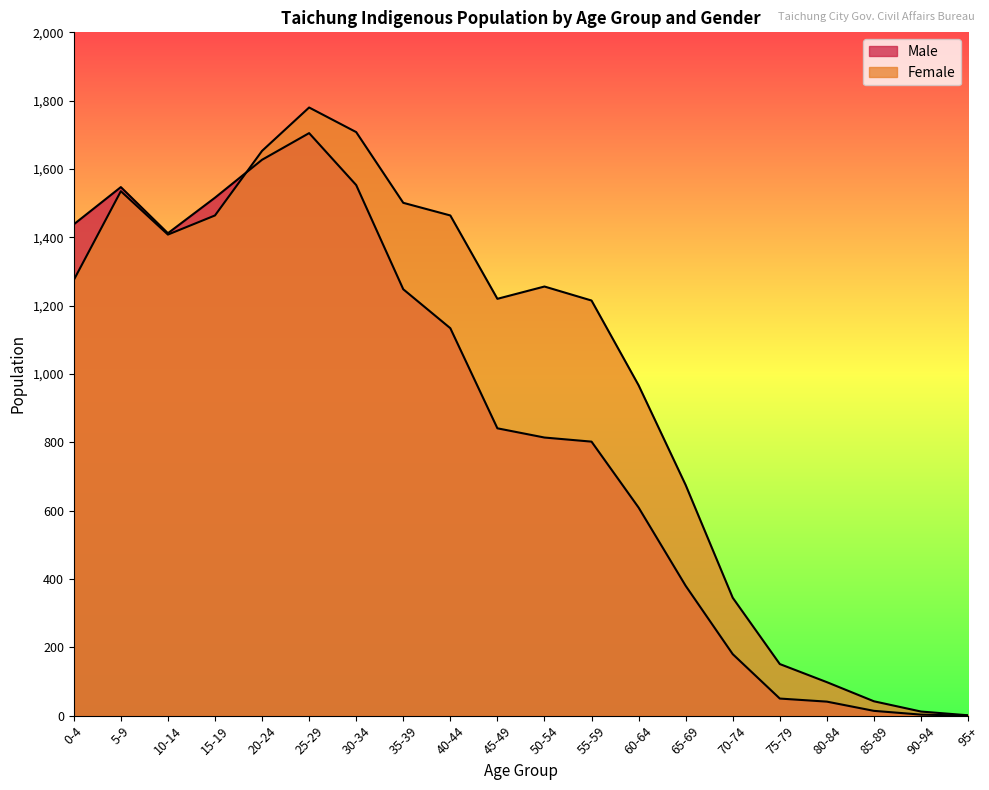

The Male series shows 180 at 70-74. True or false?

True